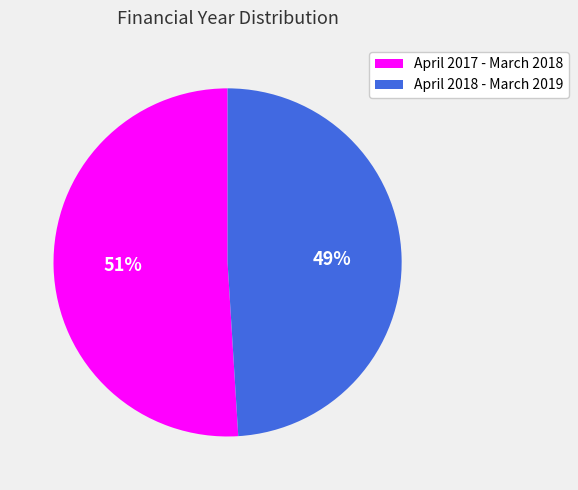

Count the number of slices in the pie.

2